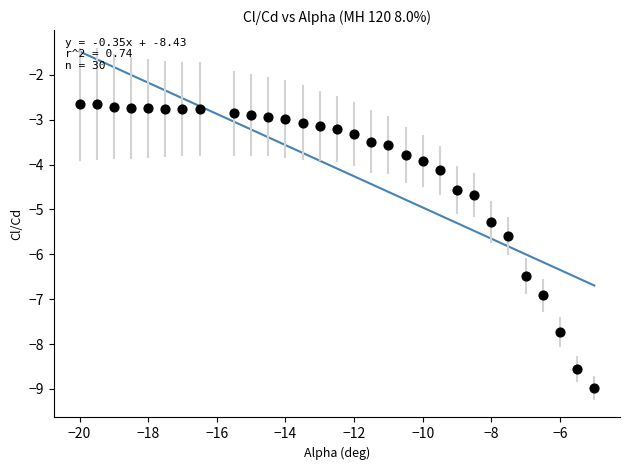

What is the range of X values (max minus min)?

15.0